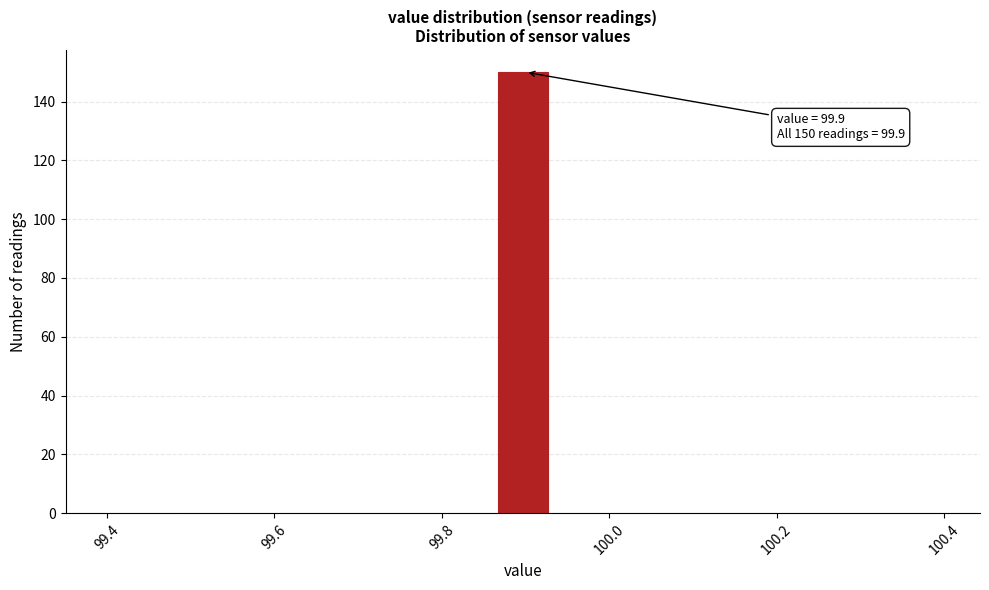

Around what value on the x-axis is the tallest bar? Give the approximate position of its centre, as read against the axis.

99.90